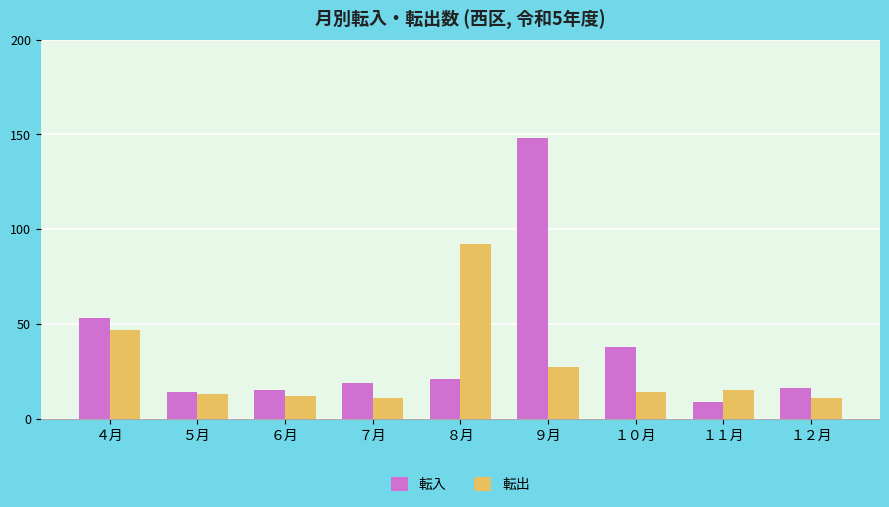

At which label is 転出 closest to 51?

４月